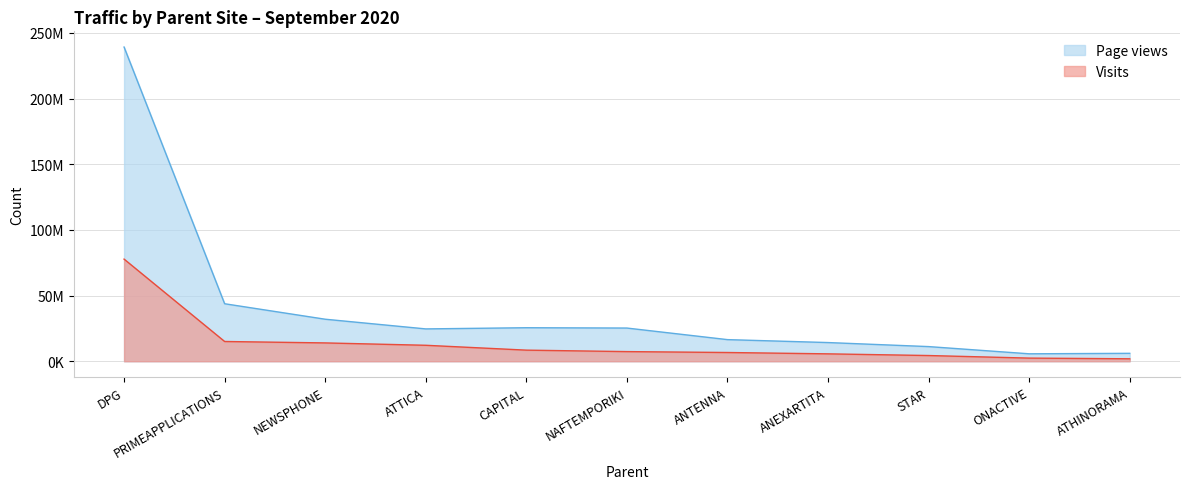

True or false: Page views has a value of 20128326 at ANEXARTITA.

False